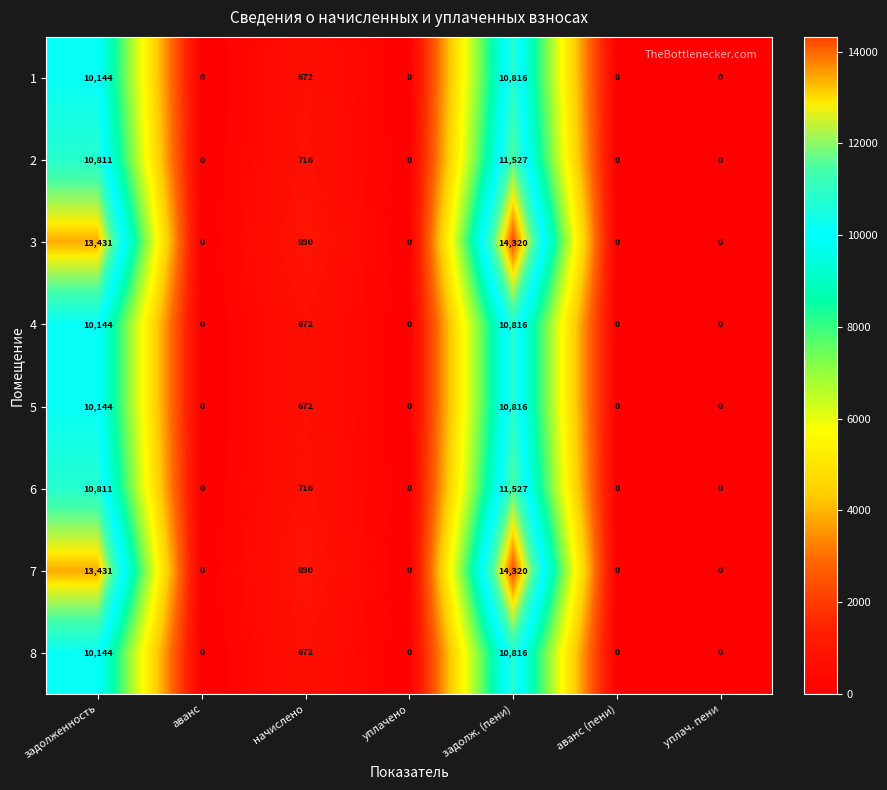

What is the sum of all 2 values?

23054